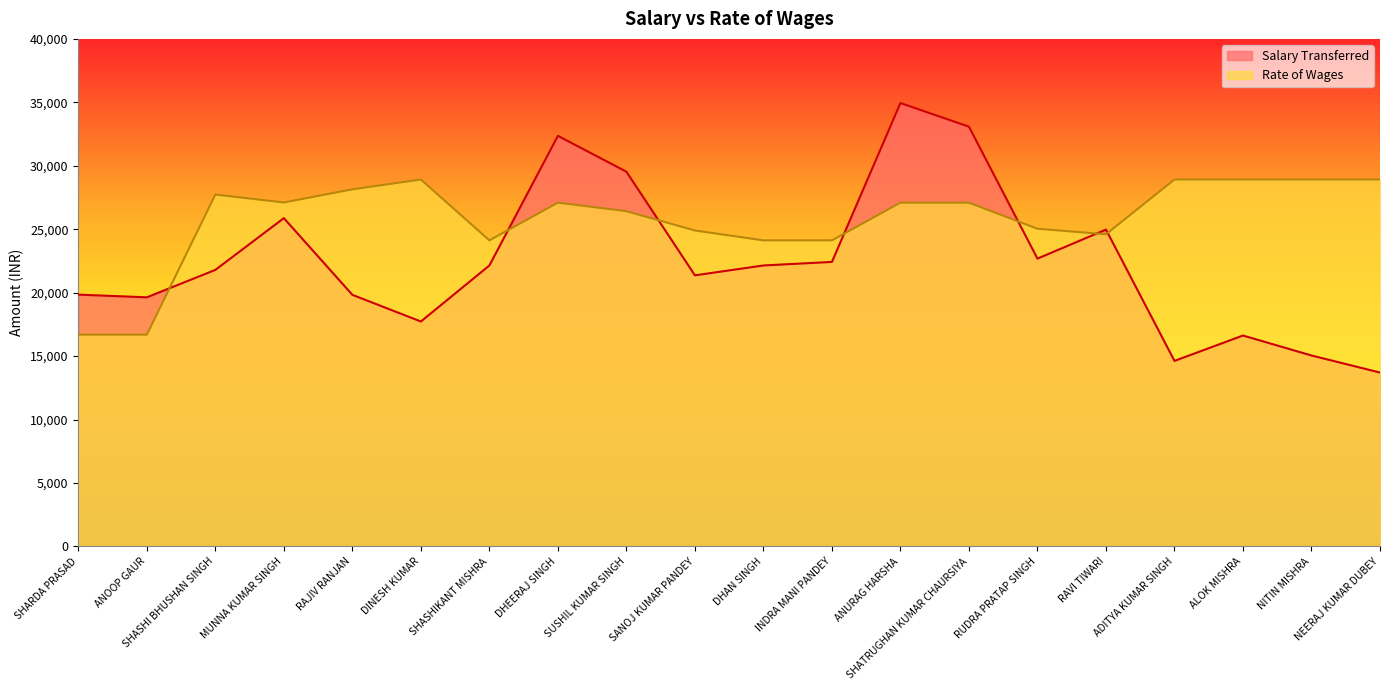

What is the label of the 19th point from the right?

ANOOP GAUR